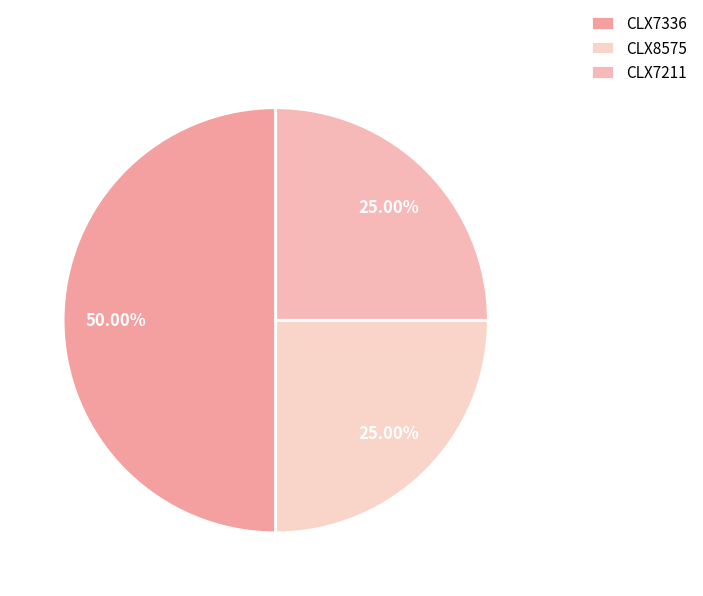

To the nearest percent, what is the average slice percentage?

33%